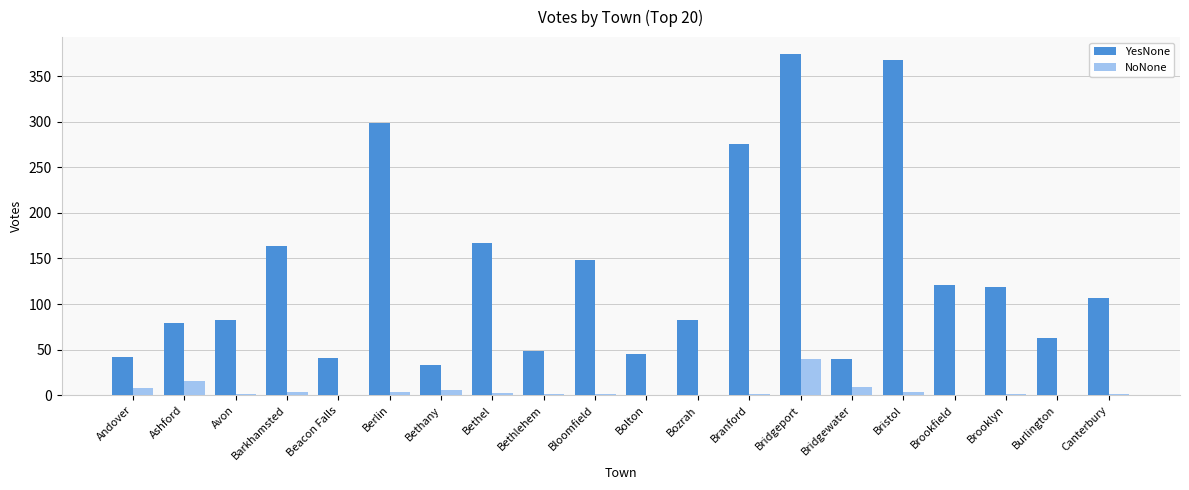

Does the chart contain stacked bars?

No